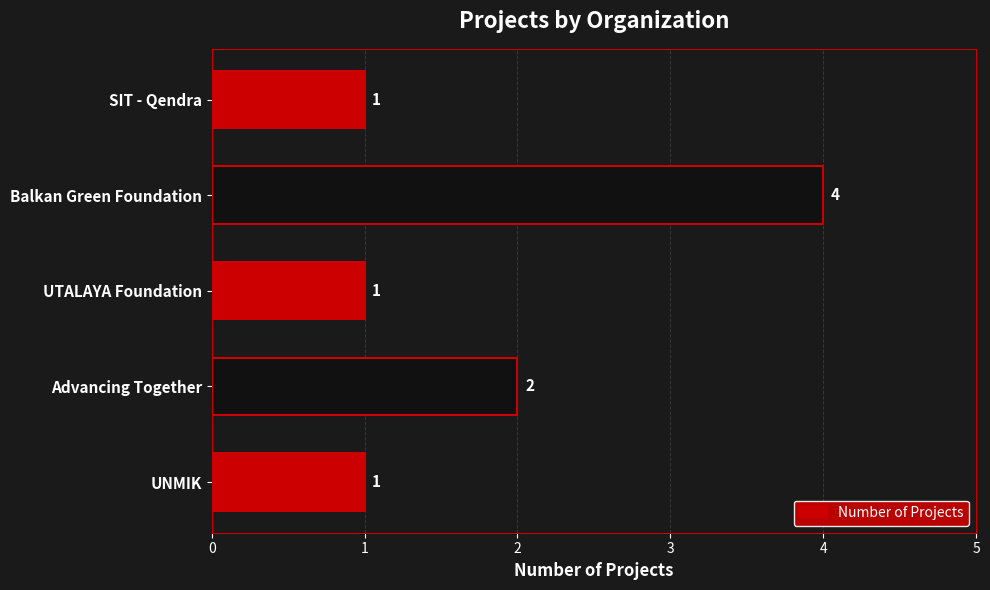

What is the ratio of the value at Advancing Together to the value at UNMIK?

2.0